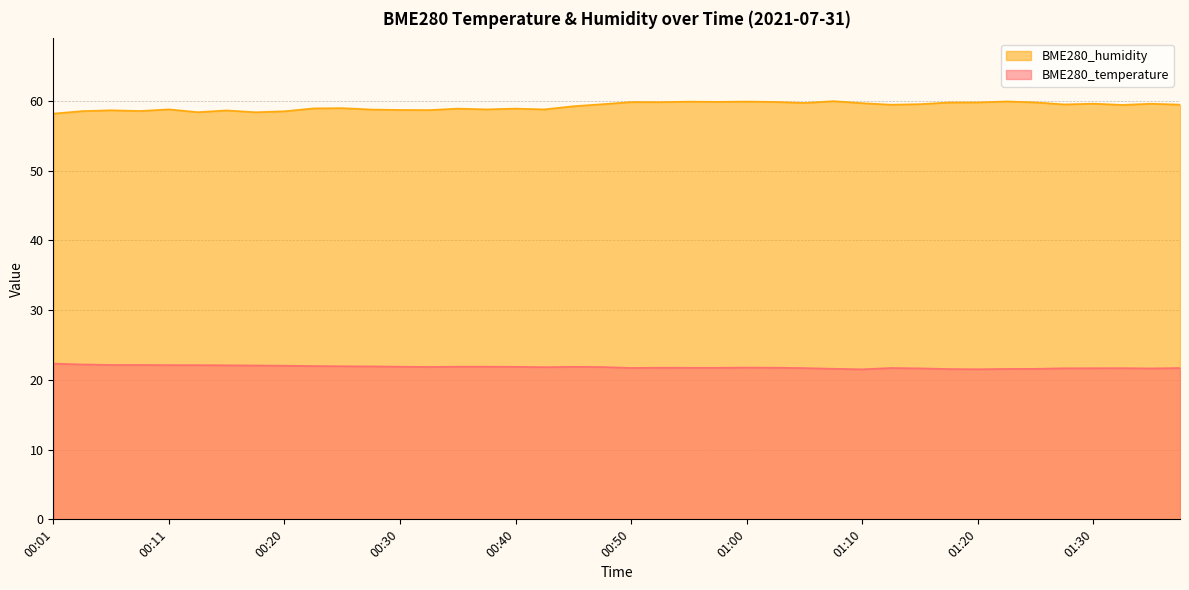

Reading left to right, what are all the values shown in this chart?

BME280_temperature: 22.3	22.2	22.1	22.1	22.1	22.1	22.1	22.1	22.0	22.0	22.0	21.9	21.9	21.9	21.9	21.9	21.9	21.8	21.9	21.9	21.7	21.8	21.7	21.7	21.8	21.8	21.7	21.6	21.5	21.7	21.7	21.6	21.5	21.6	21.6	21.7	21.7	21.7	21.6	21.7
BME280_humidity: 58.2	58.5	58.7	58.6	58.8	58.4	58.6	58.4	58.5	58.9	59.0	58.8	58.7	58.7	58.9	58.8	58.9	58.8	59.2	59.5	59.9	59.8	59.9	59.9	59.9	59.9	59.7	60.0	59.7	59.5	59.5	59.8	59.8	59.9	59.8	59.5	59.6	59.4	59.6	59.5